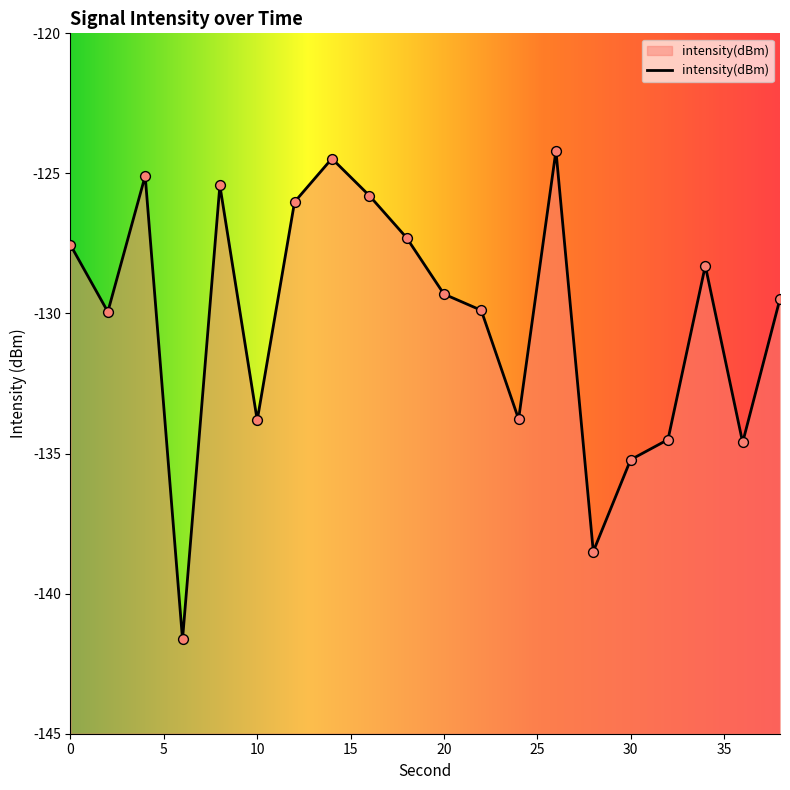

What is the change in value from 18 to 38?

-2.2